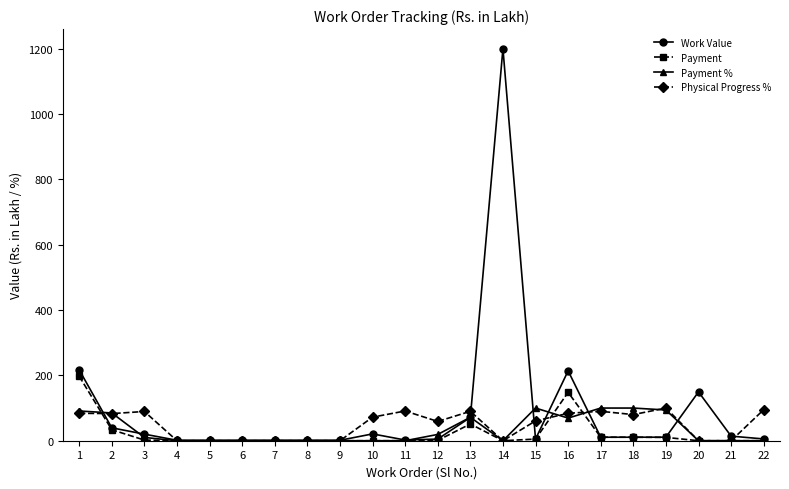

Is it true that Physical Progress % equals 60.7 at 15?

True